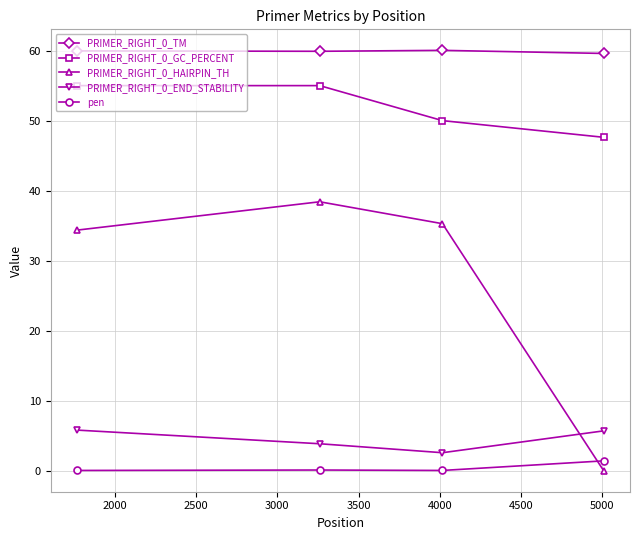

True or false: PRIMER_RIGHT_0_TM and PRIMER_RIGHT_0_END_STABILITY cross at least once.

False